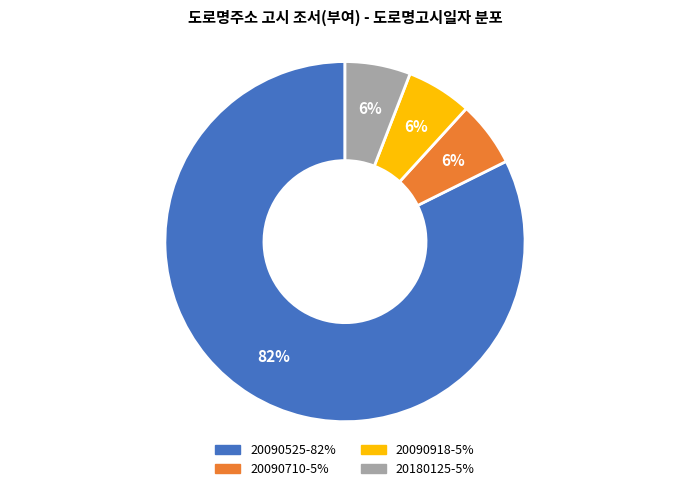

To the nearest percent, what percentage of the pie is 20090525?

82%